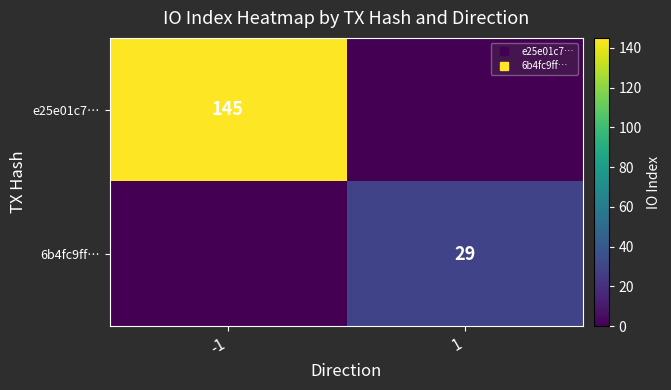

At how many categories does at least one series exceed 78?

1